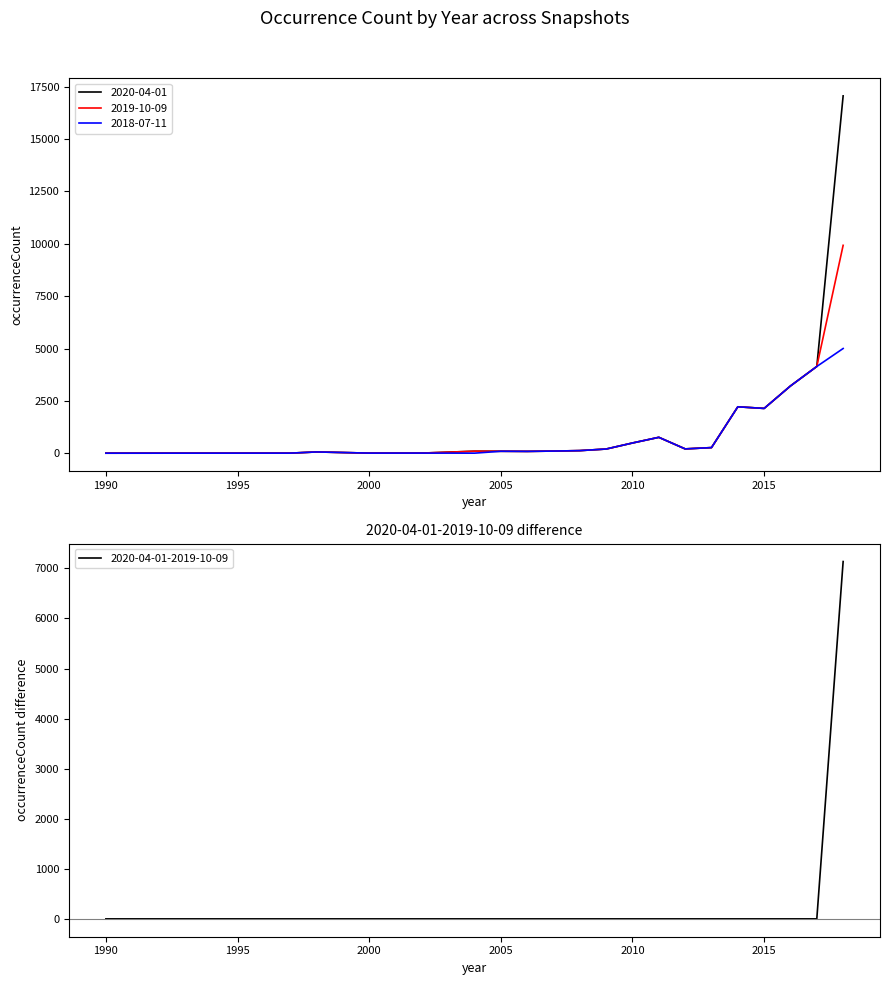

Rank the series at 1990 from lowest to highest value.

2020-04-01, 2019-10-09, 2018-07-11